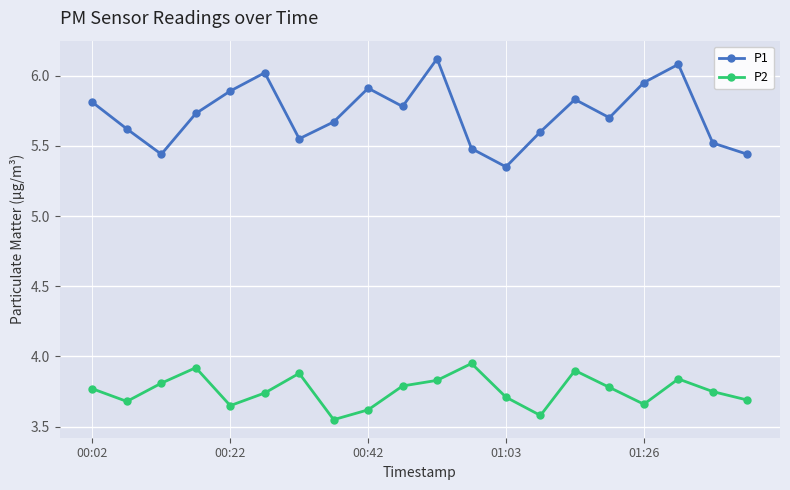

At how many categories does at least one series exceed 3?

20